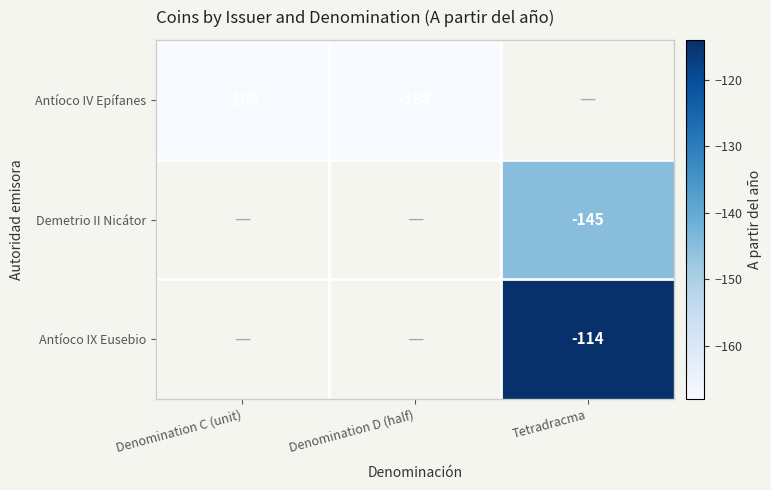

The value of Antíoco IV Epífanes at Denomination C (unit) is -56. True or false?

False